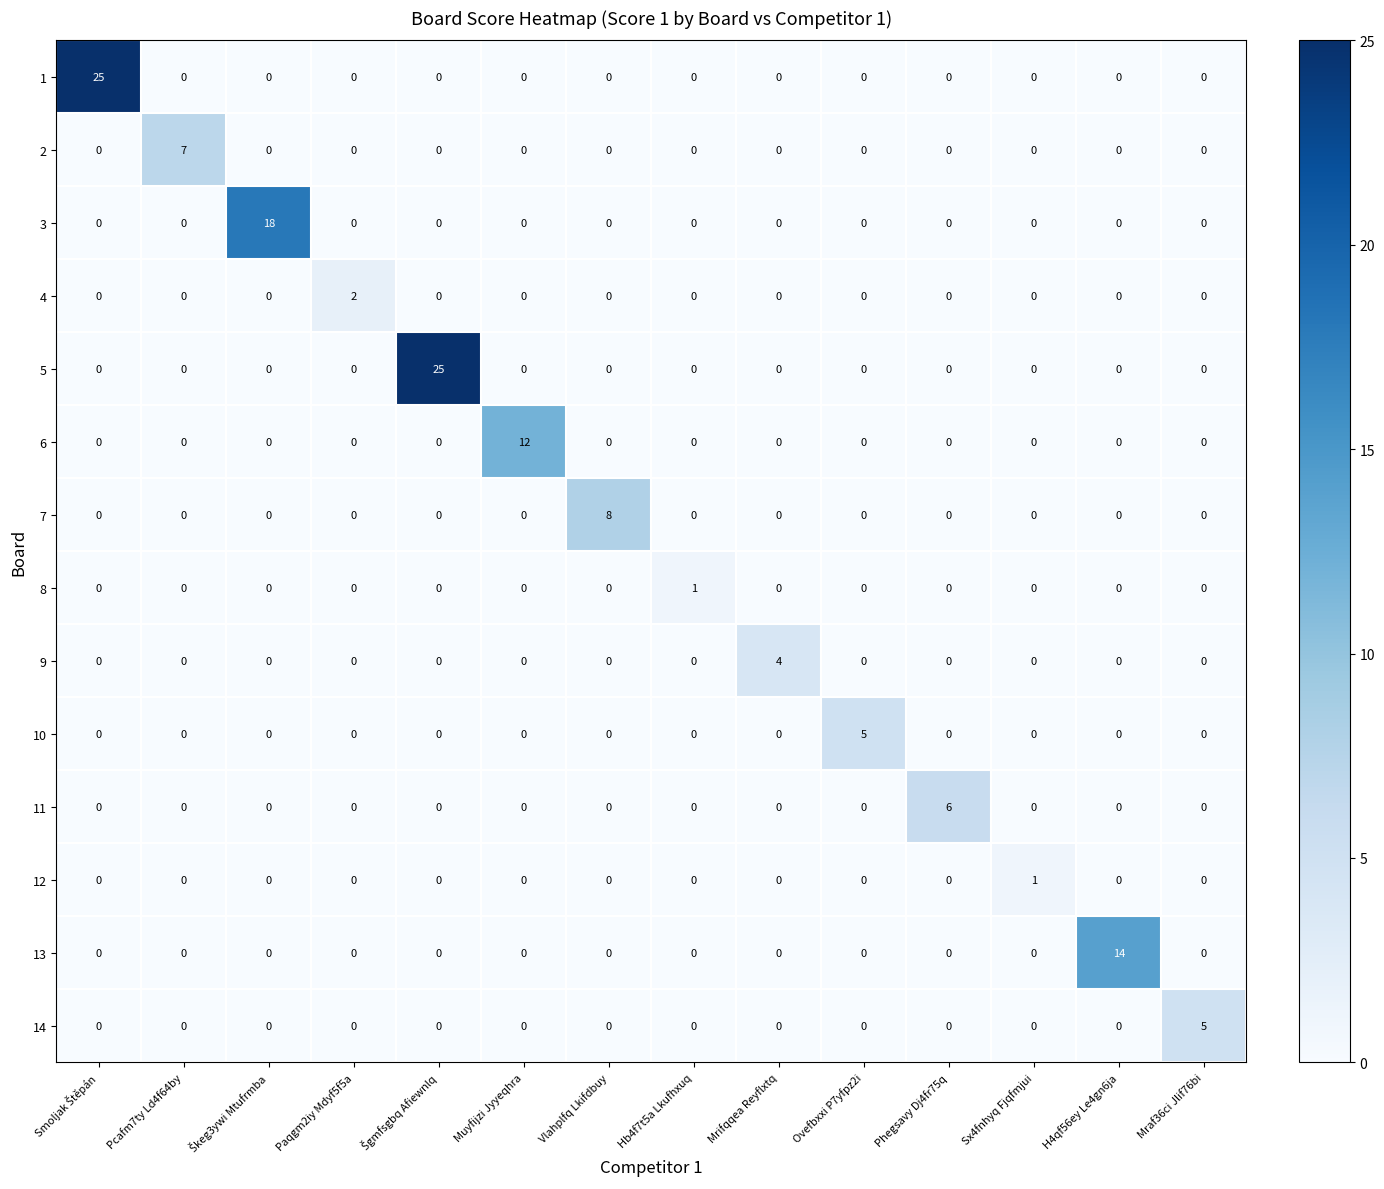

How many 4 values are between 0 and 1?

13